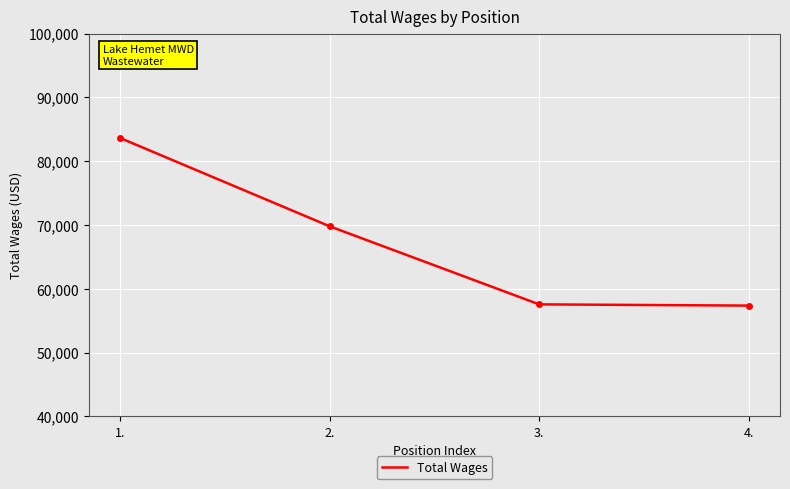

What is the minimum value shown in the chart?

57355